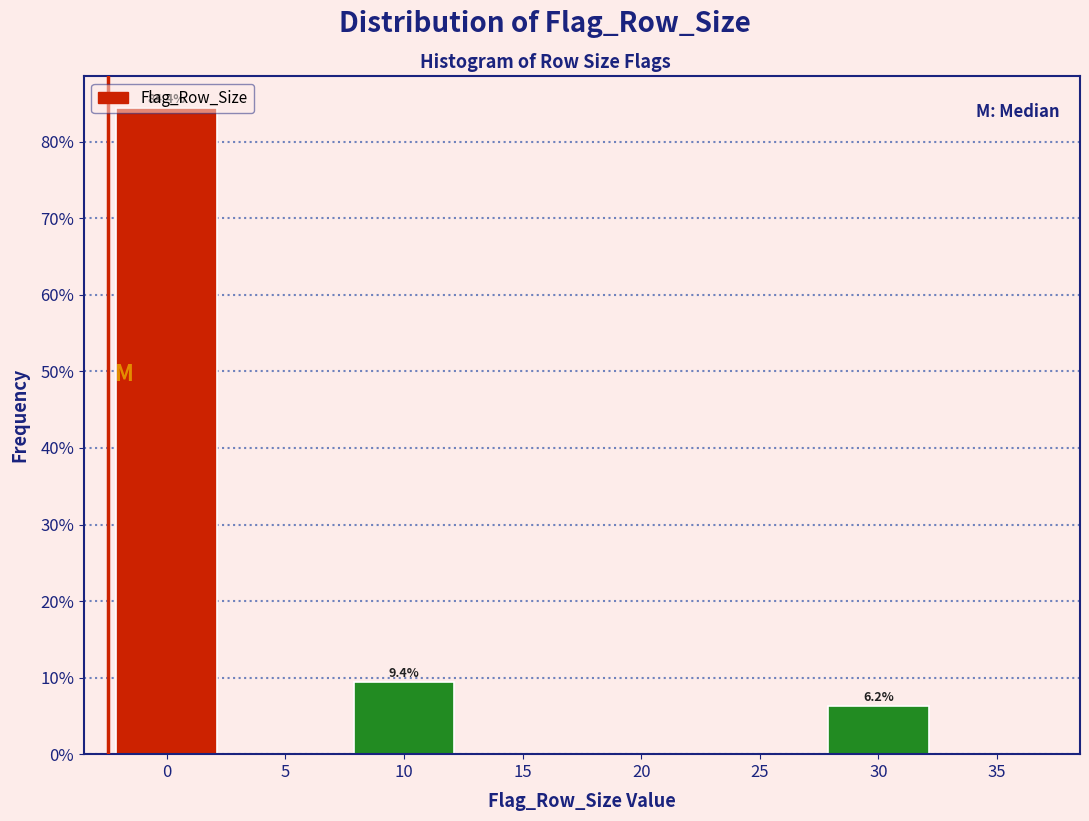

Between 30 and 5, which is larger?

30